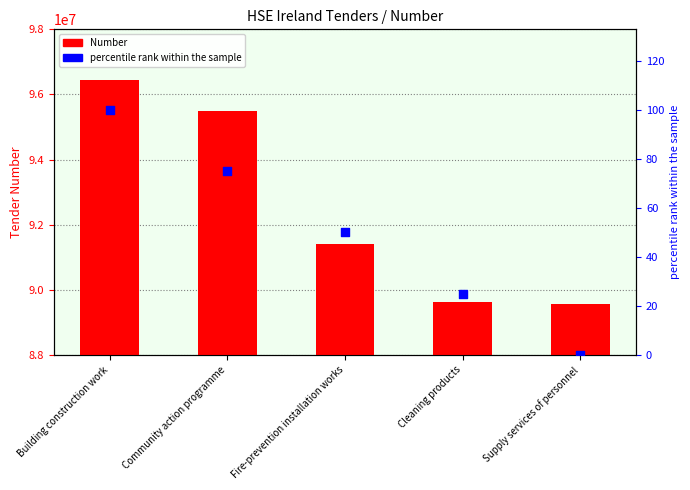

Which series has the largest total across all categories?

Number